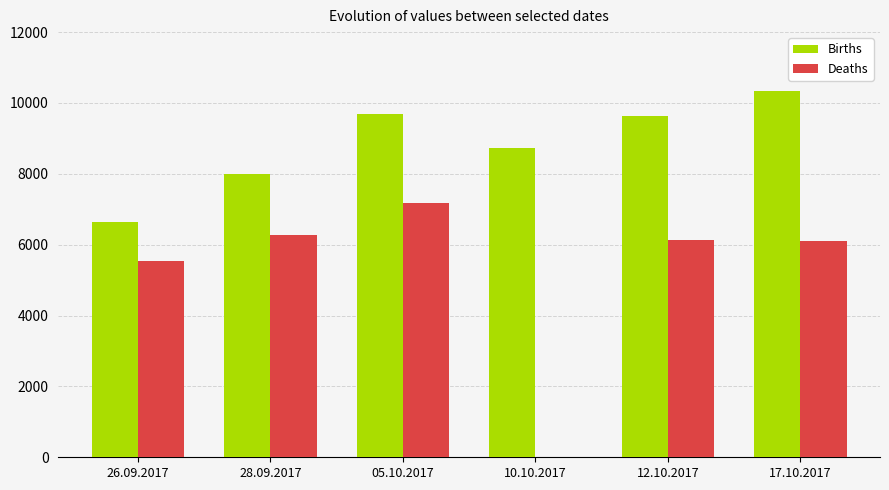

Which series has the largest total across all categories?

Births